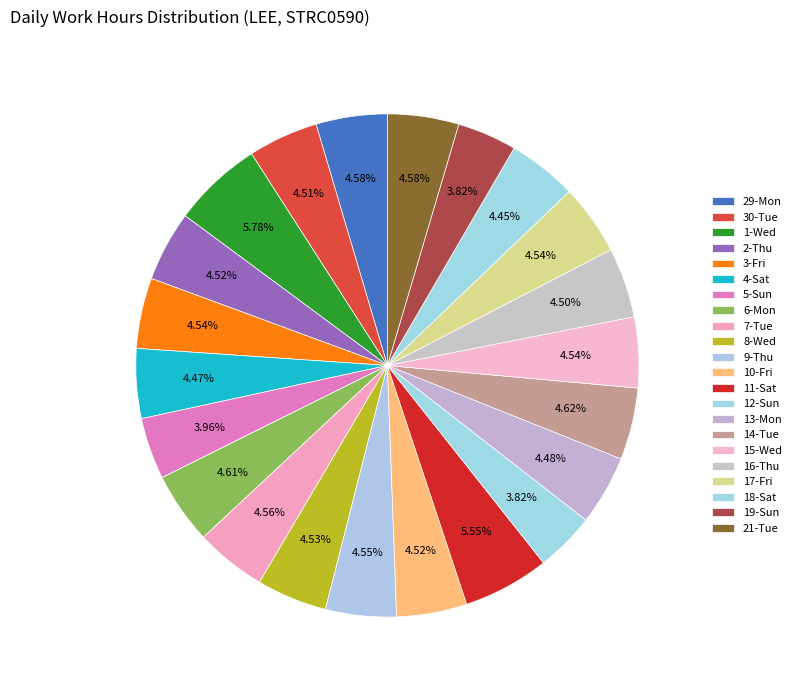

How many slices are in this pie chart?

22